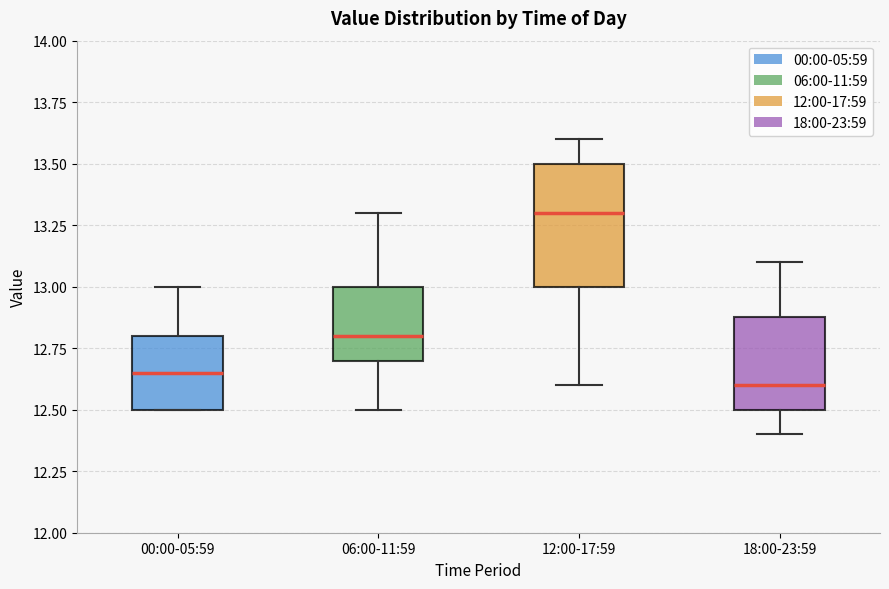

Where is the upper edge of the box for 18:00-23:59 on the y-axis? The values are not printed on the chart, so give them approximately, as read against the axis.

12.90